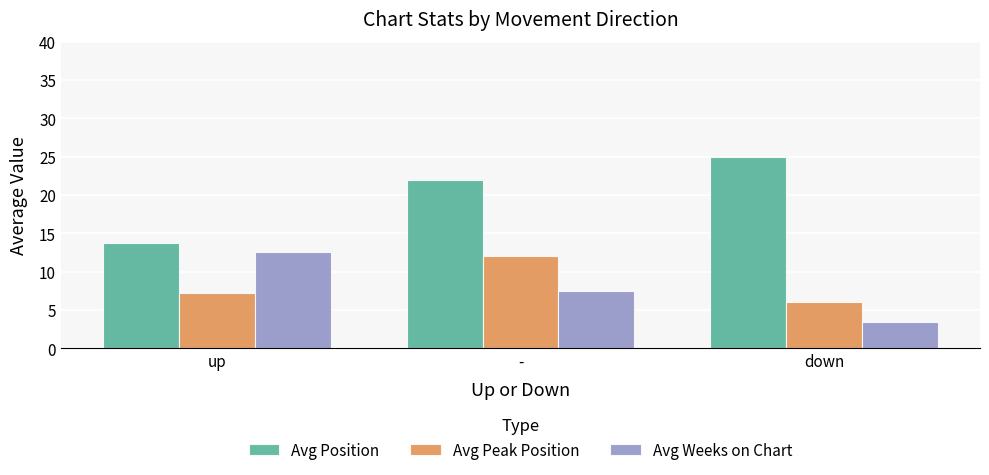

At which label does Avg Weeks on Chart first exceed 7?

up